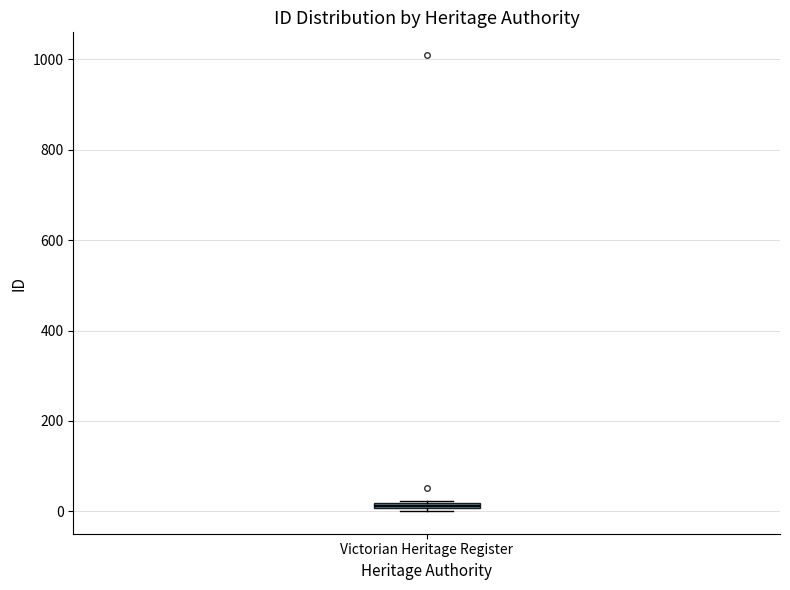

Where is the upper edge of the box for Victorian Heritage Register on the y-axis? The values are not printed on the chart, so give them approximately, as read against the axis.

20